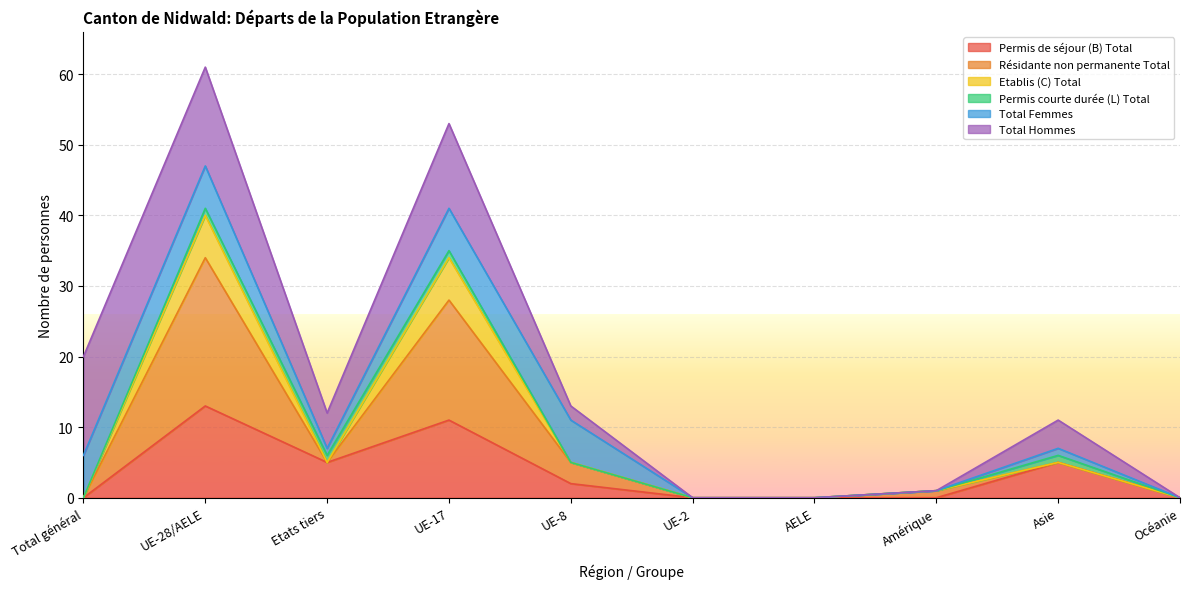

What is the maximum value for Permis de séjour (B) Total?

13